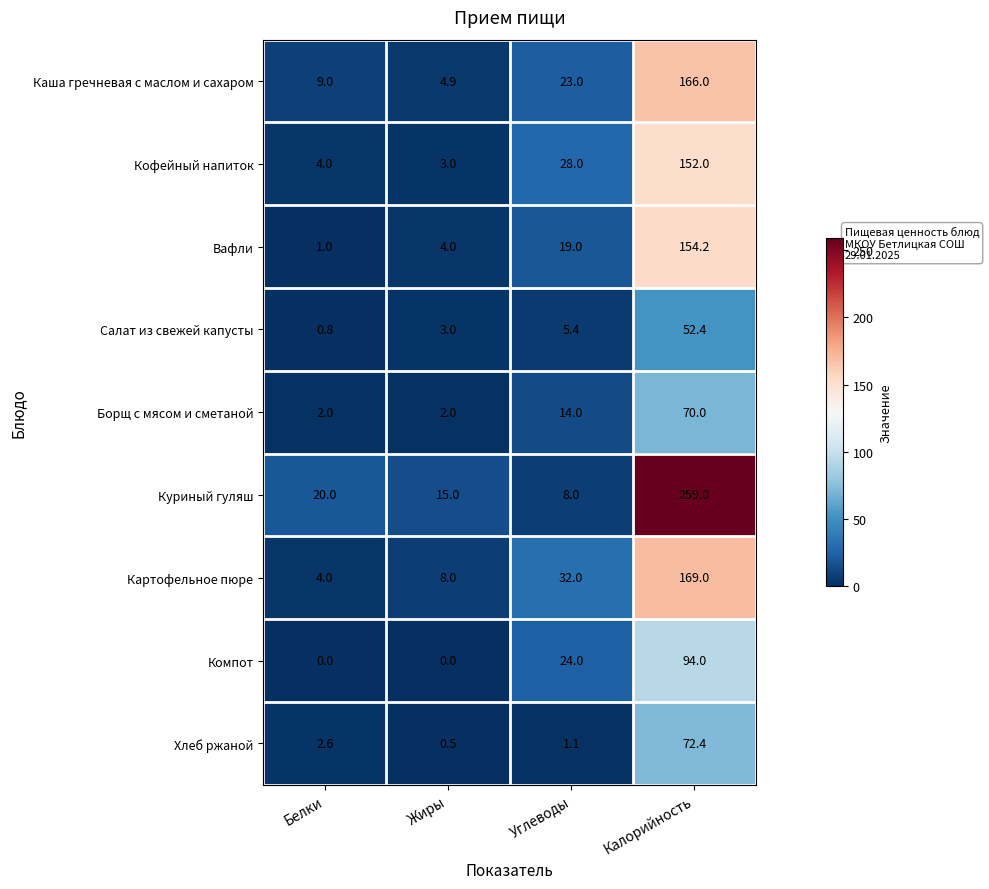

At Углеводы, list the series in order from smallest to largest.

Хлеб ржаной, Салат из свежей капусты, Куриный гуляш, Борщ с мясом и сметаной, Вафли, Каша гречневая с маслом и сахаром, Компот, Кофейный напиток, Картофельное пюре